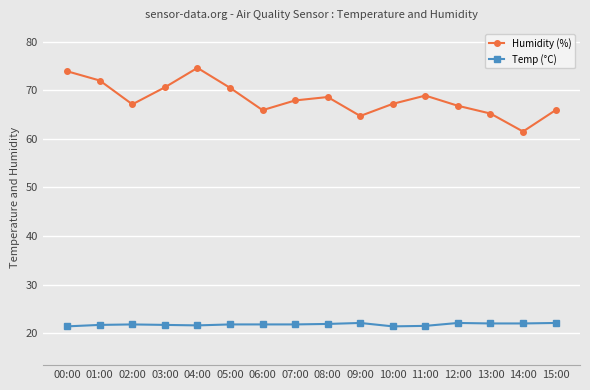

What is the value of the Temp (°C) point at the 15th from the left?

22.0